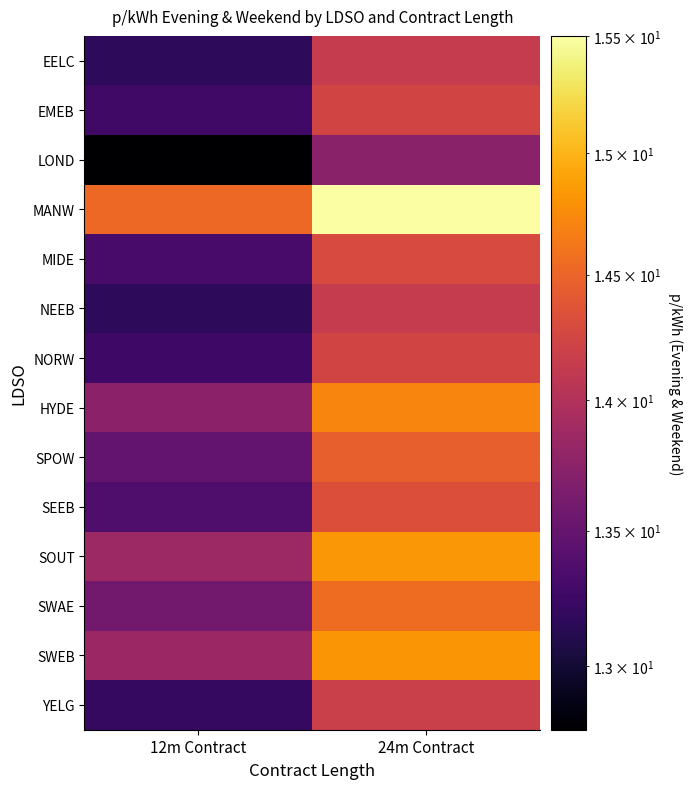

How many distinct data groups are displayed?

14